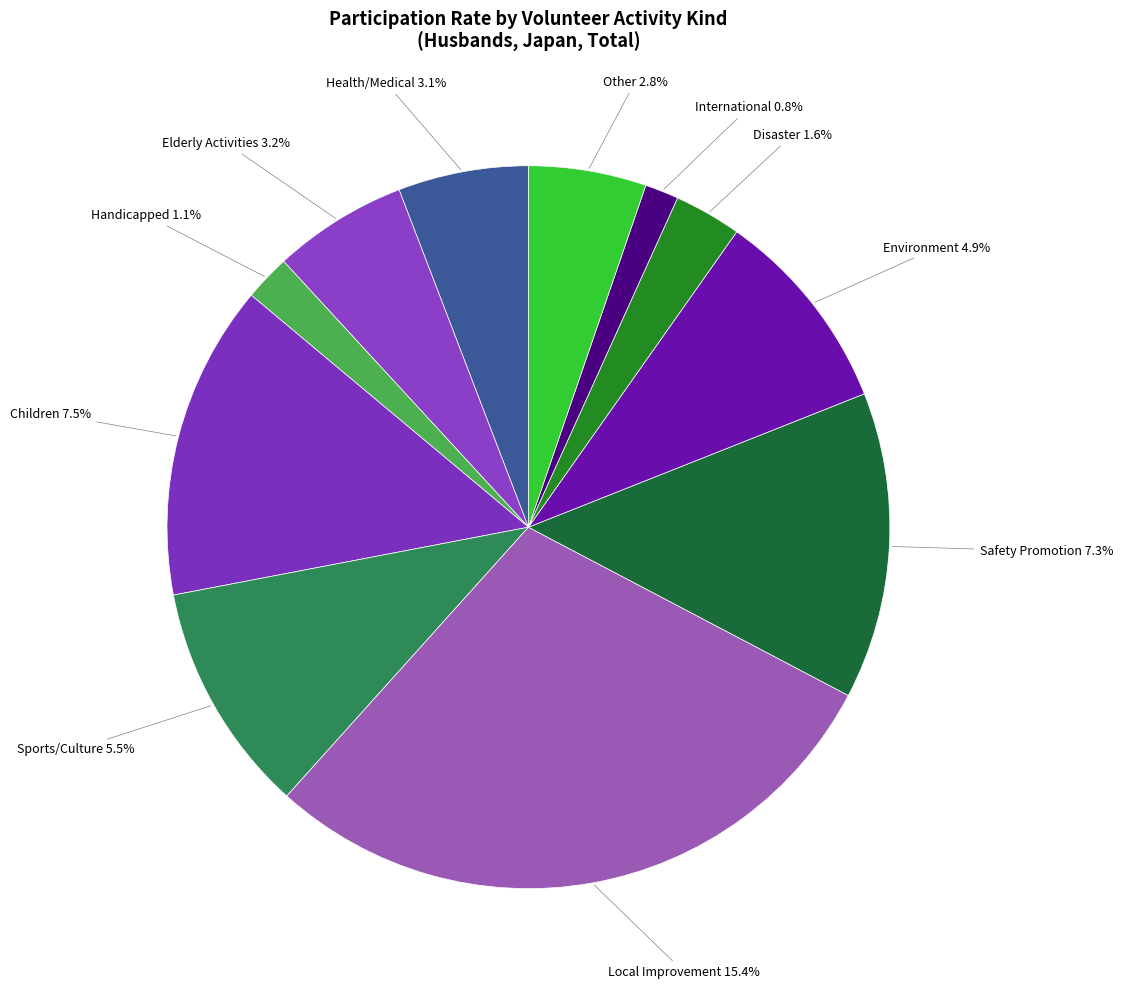

Rank the categories by value from lowest to highest.

10_Activities related to international cooperation, 03_Activities for the handicapped, 09_Disaster related activities, 11_Other, 01_Health or medical related activities, 02_Activities for the elderly, 08_Conservation or environmental activities, 05_Activities related to sports, culture, 07_Safety promotion activities, 04_Activities for children, 06_Local improvement activities